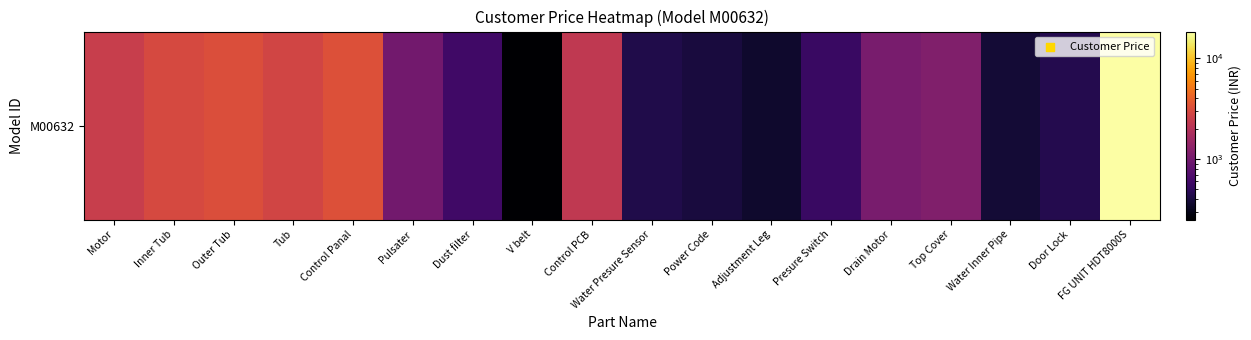

List the labels in order of value, largest first.

FG UNIT HDT8000S, Control Panal, Outer Tub, Inner Tub, Tub, Motor, Control PCB, Top Cover, Drain Motor, Pulsater, Dust filter, Presure Switch, Door Lock, Water Presure Sensor, Power Code, Water Inner Pipe, Adjustment Leg, V belt